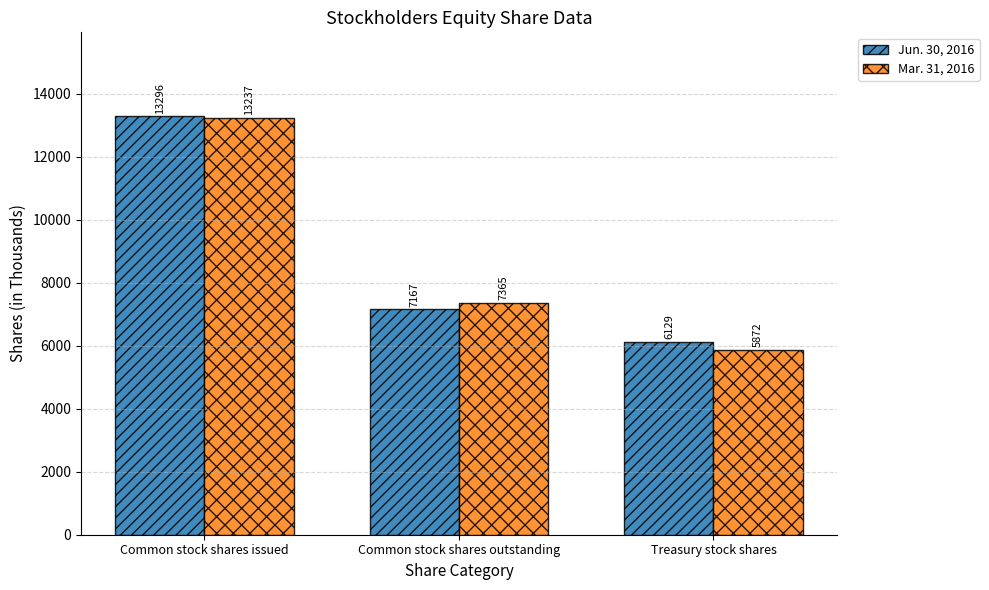

Does the chart contain any negative values?

No